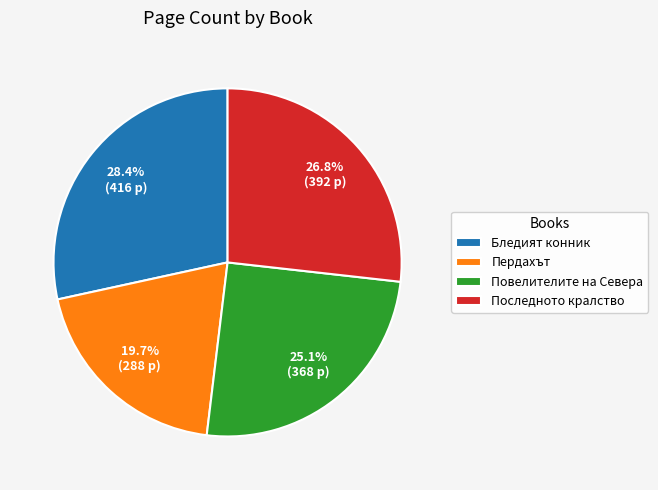

Approximately how many times larger is the value at Повелителите на Севера compared to Пердахът?

1.3